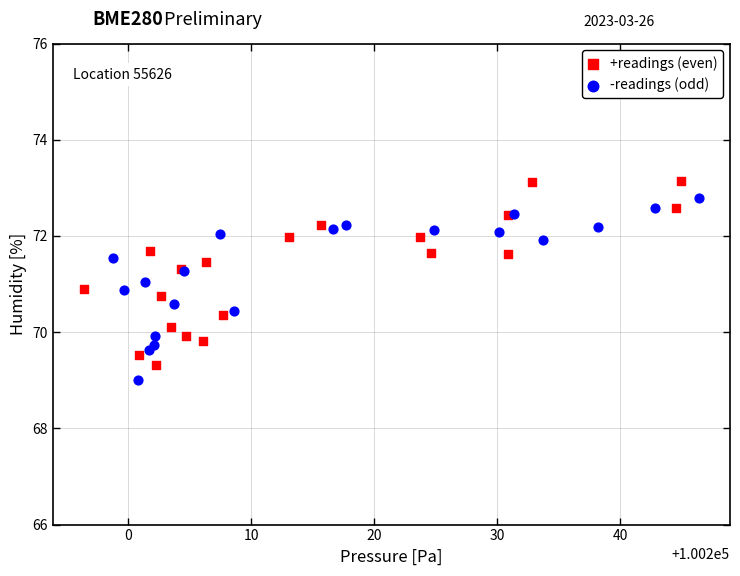

Which series reaches the minimum Y coordinate?

-readings (odd)